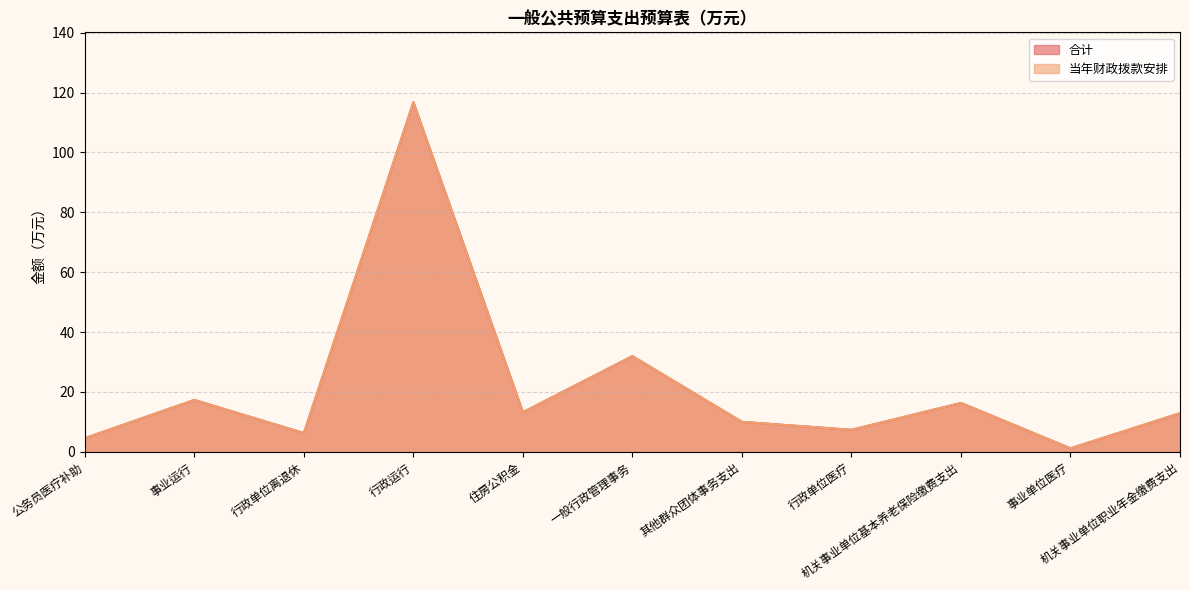

Reading left to right, extract all data points from this chart.

合计: 4.5	17.3	6.3	116.8	13.2	32.0	10.0	7.3	16.3	1.2	12.9
当年财政拨款安排: 4.5	17.3	6.3	116.8	13.2	32.0	10.0	7.3	16.3	1.2	12.9